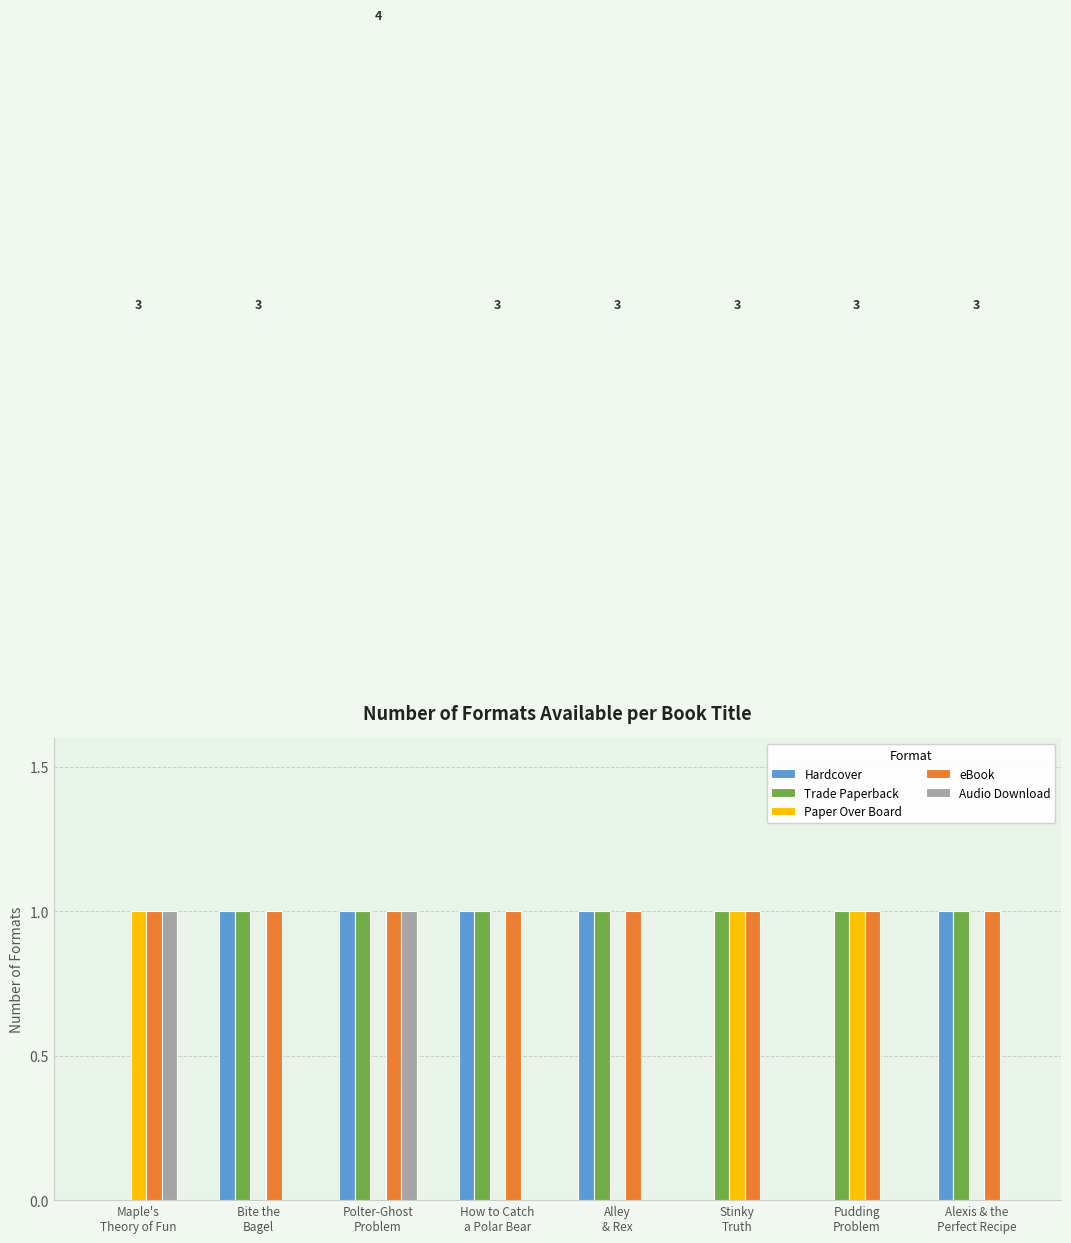

What is the sum of all Hardcover values?

5